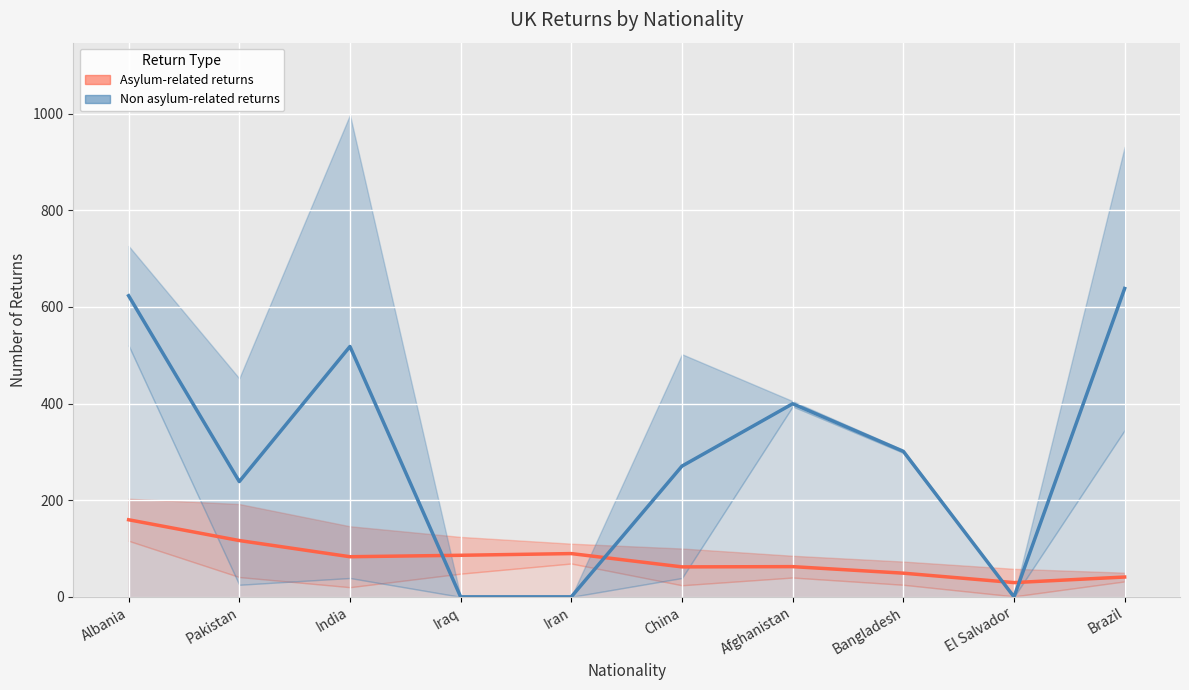

What is the label of the 9th point from the right?

Pakistan